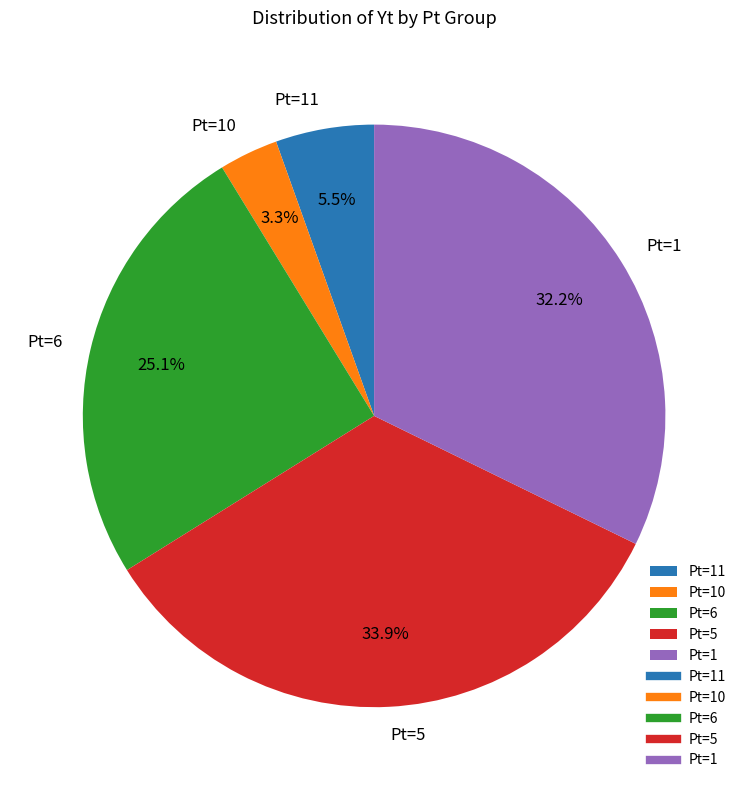

Which has a higher value, Pt=5 or Pt=10?

Pt=5